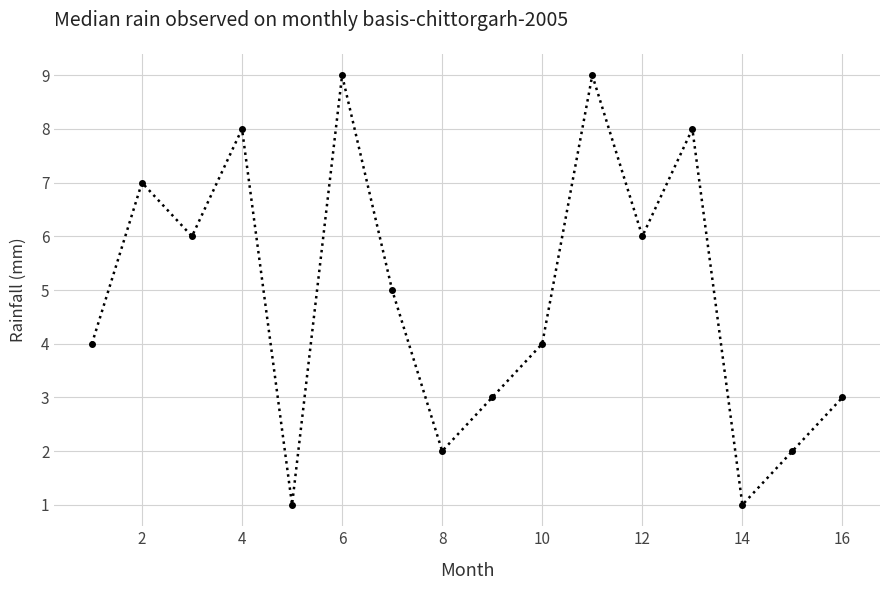

How many values are below 5?

8